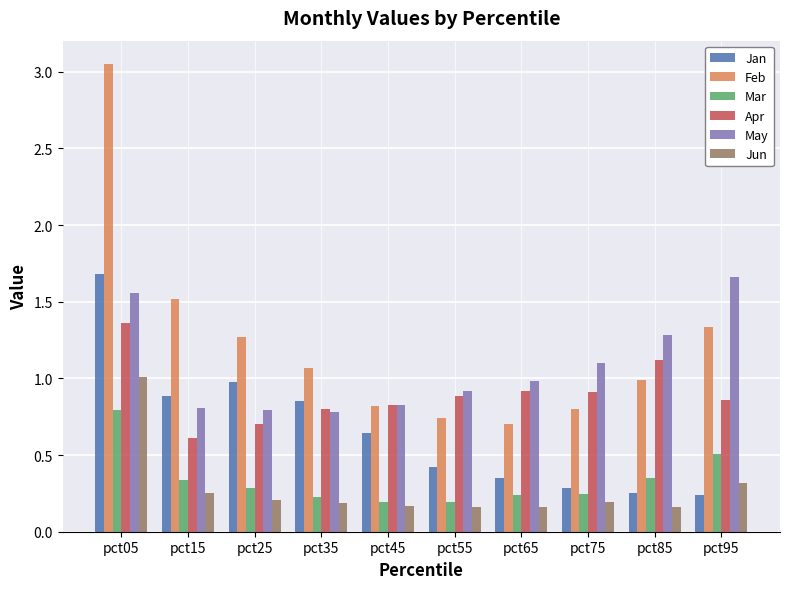

True or false: Feb has a value of 1.5 at pct15.

True